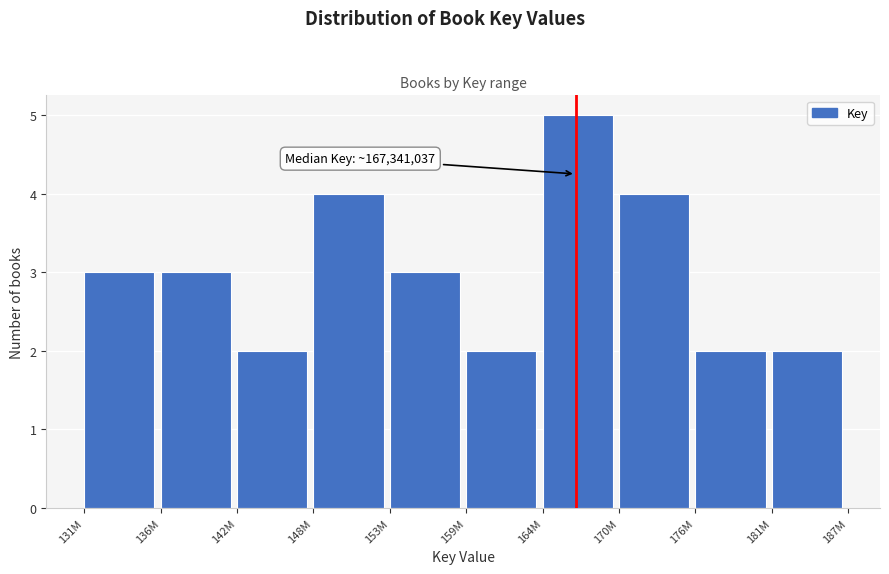

Reading left to right, what are all the values shown in this chart?

131M=3	136M=3	142M=2	148M=4	153M=3	159M=2	164M=5	170M=4	176M=2	181M=2